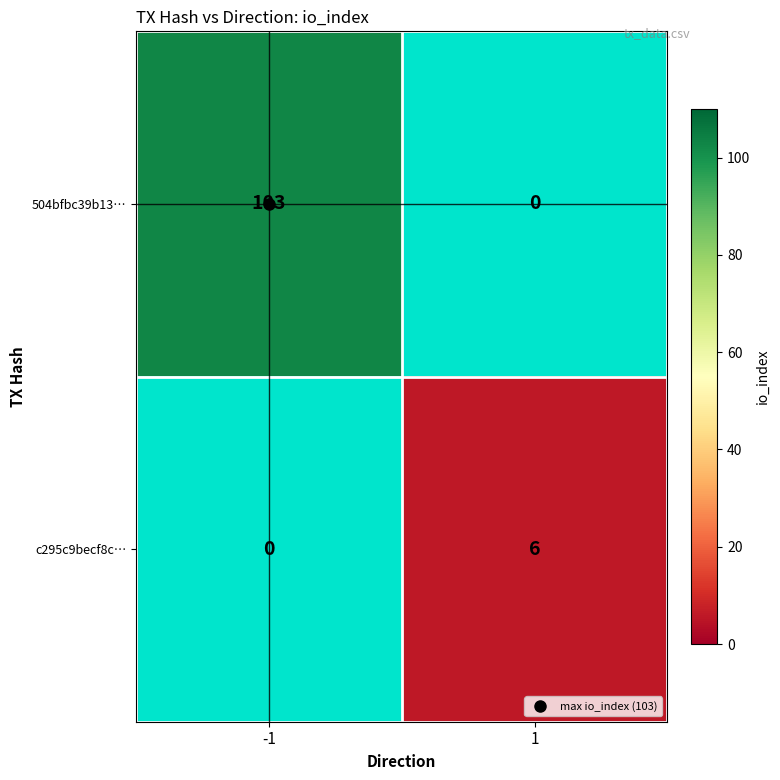

True or false: 504bfbc39b13… has a value of 103 at -1.

True